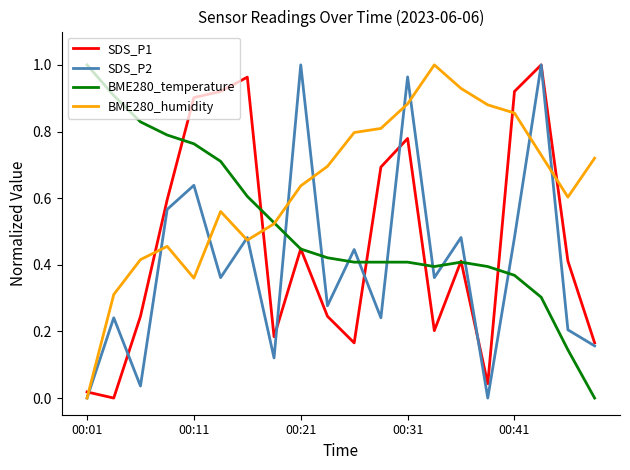

Which series ends up on top after the final intersection of BME280_humidity and SDS_P1?

BME280_humidity